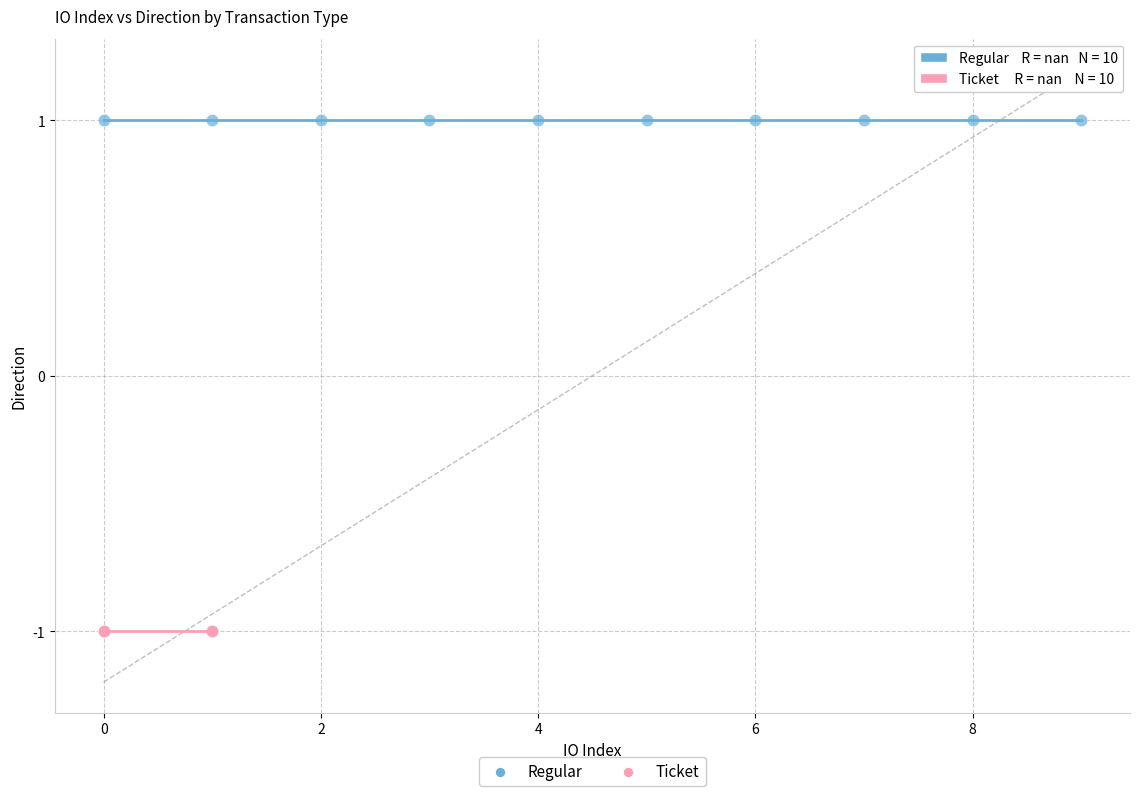

What are all the series names shown in the legend?

Regular, Ticket